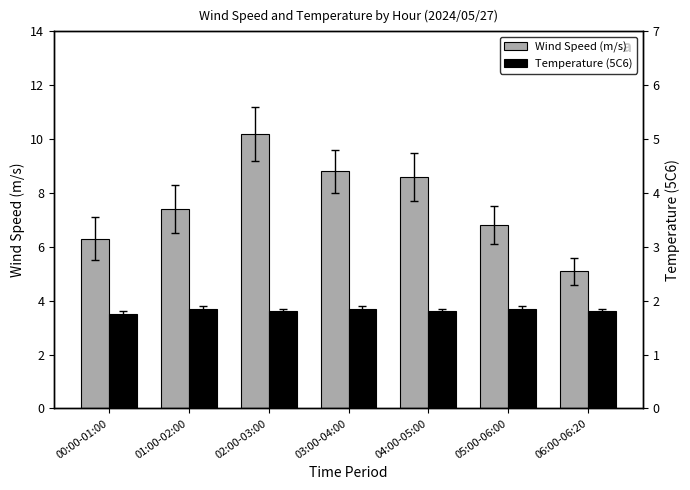

Rank the series by their maximum value, from highest to lowest.

Wind Speed (m/s), Temperature (5C6)